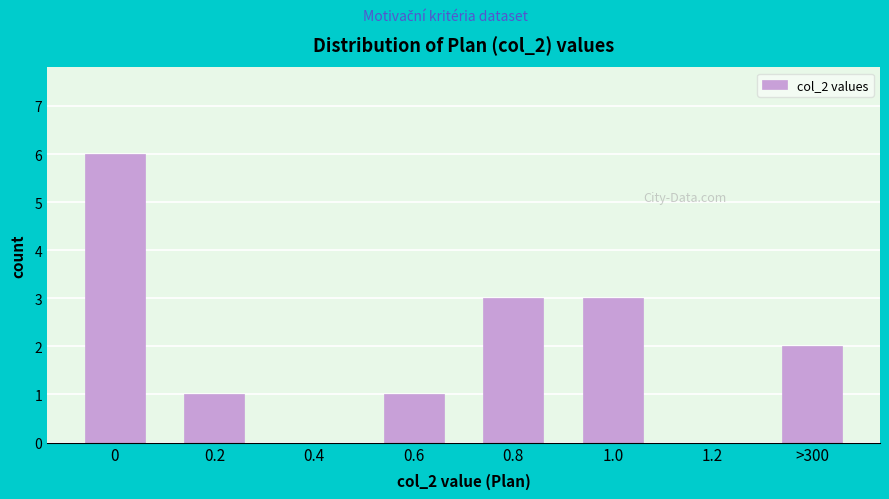

Reading right to left, transcribe all the data shown in this chart.

>300=2	1.2=0	1.0=3	0.8=3	0.6=1	0.4=0	0.2=1	0=6